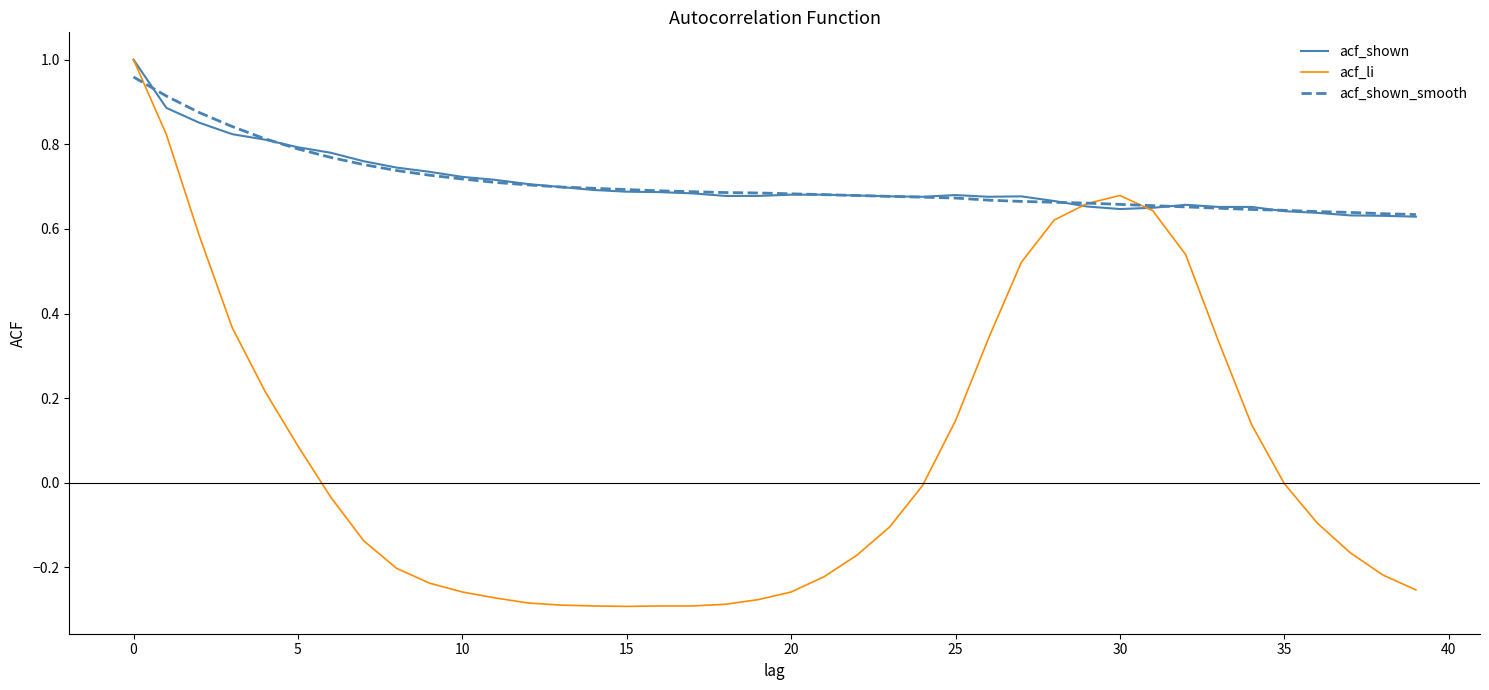

What is the sum of all acf_shown values?

28.3